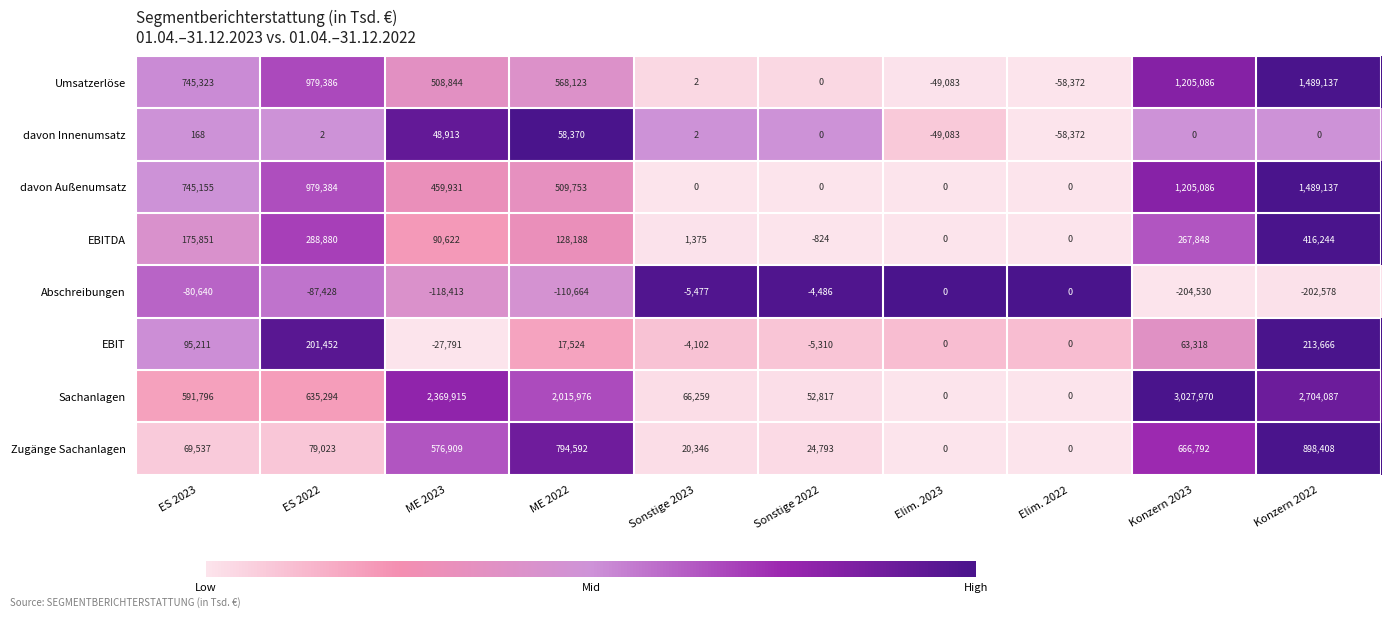

At ES 2022, list the series in order from smallest to largest.

Abschreibungen, davon Innenumsatz, Zugänge Sachanlagen, EBIT, EBITDA, Sachanlagen, davon Außenumsatz, Umsatzerlöse